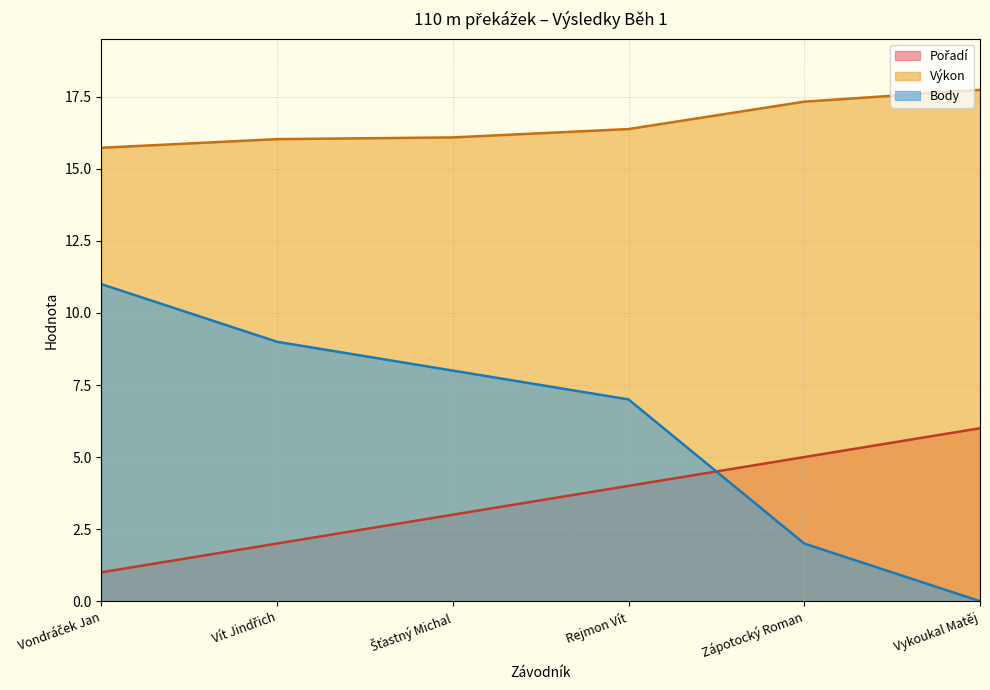

Between Vít Jindřich and Vykoukal Matěj, which is larger?

Vykoukal Matěj